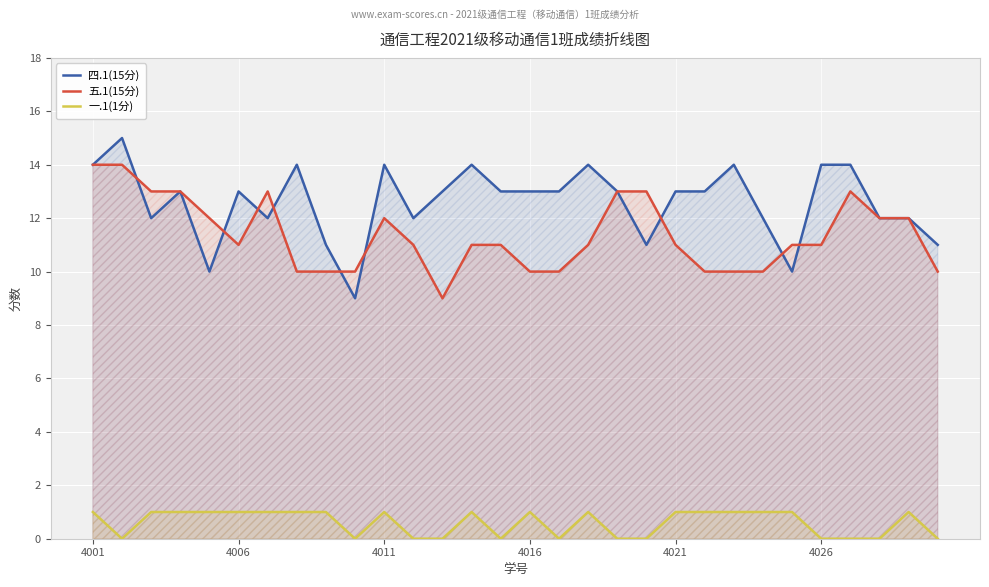

What value does the 五.1(15分) series have at 12?

9